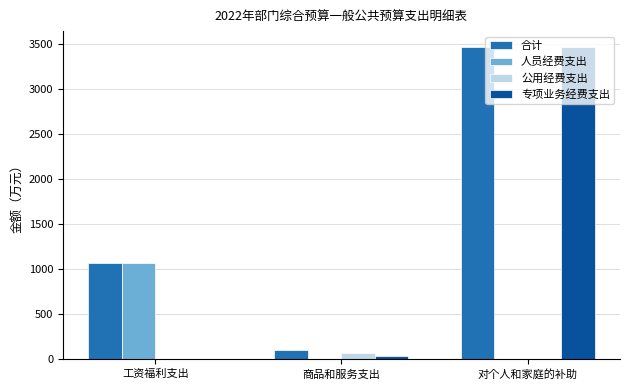

At which category does the chart reach its peak across all series?

对个人和家庭的补助